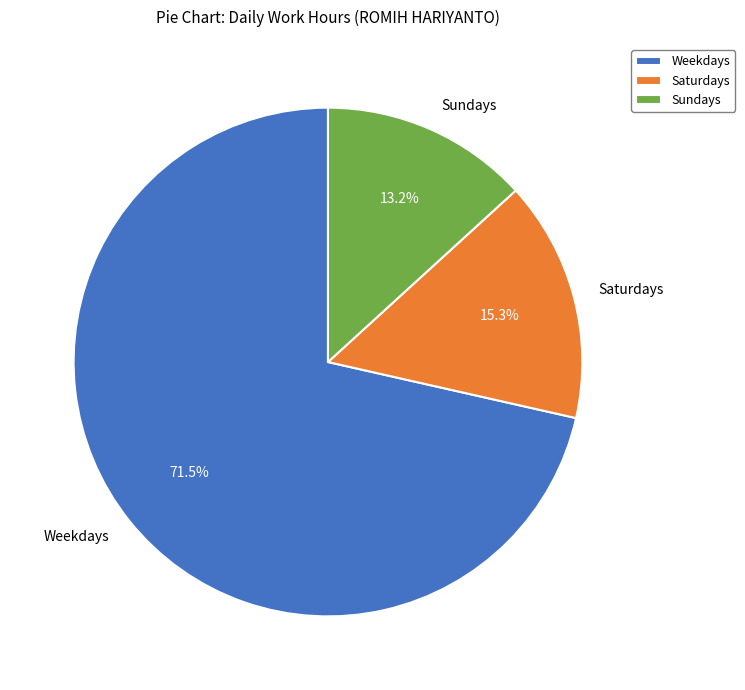

What percentage do Sundays and Saturdays together represent?

28.5%